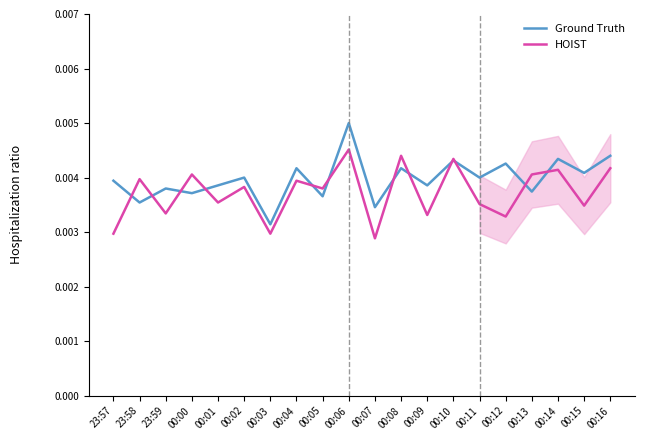

At which label does Ground Truth reach its peak?

00:06